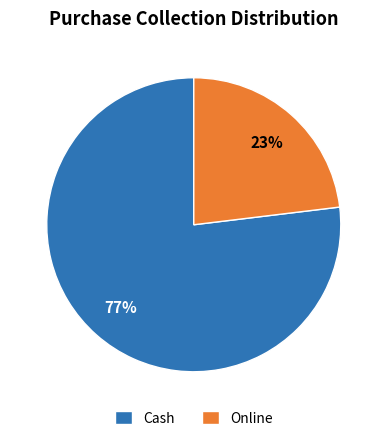

To the nearest percent, what is the difference between the largest and smallest slice percentages?

54%